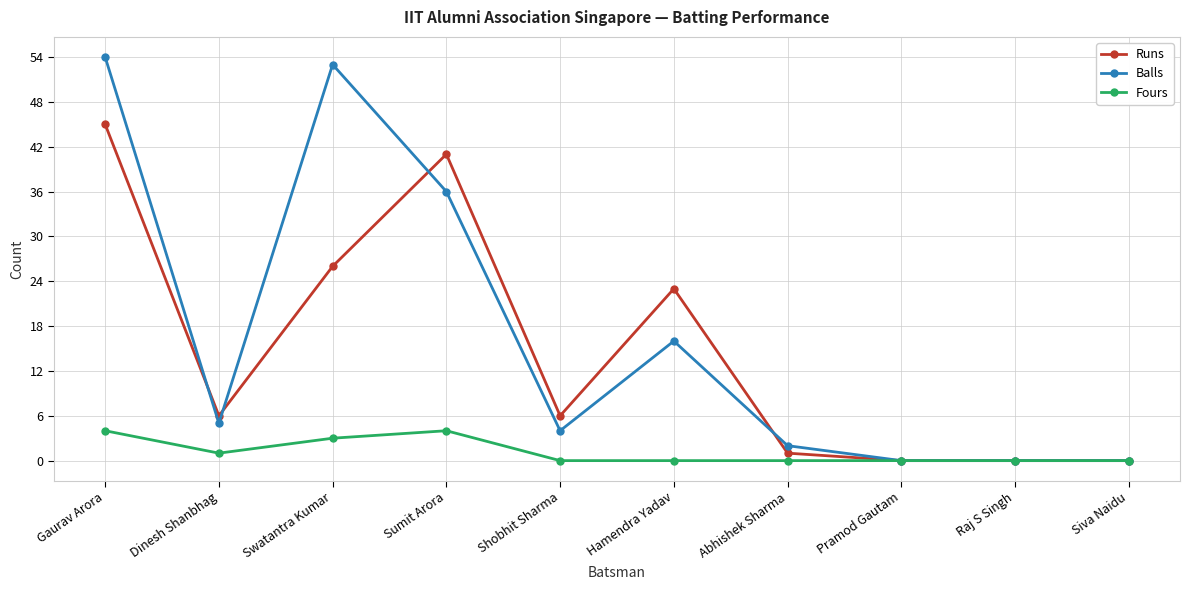

Reading left to right, transcribe all the data shown in this chart.

Runs: 45	6	26	41	6	23	1	0	0	0
Balls: 54	5	53	36	4	16	2	0	0	0
Fours: 4	1	3	4	0	0	0	0	0	0